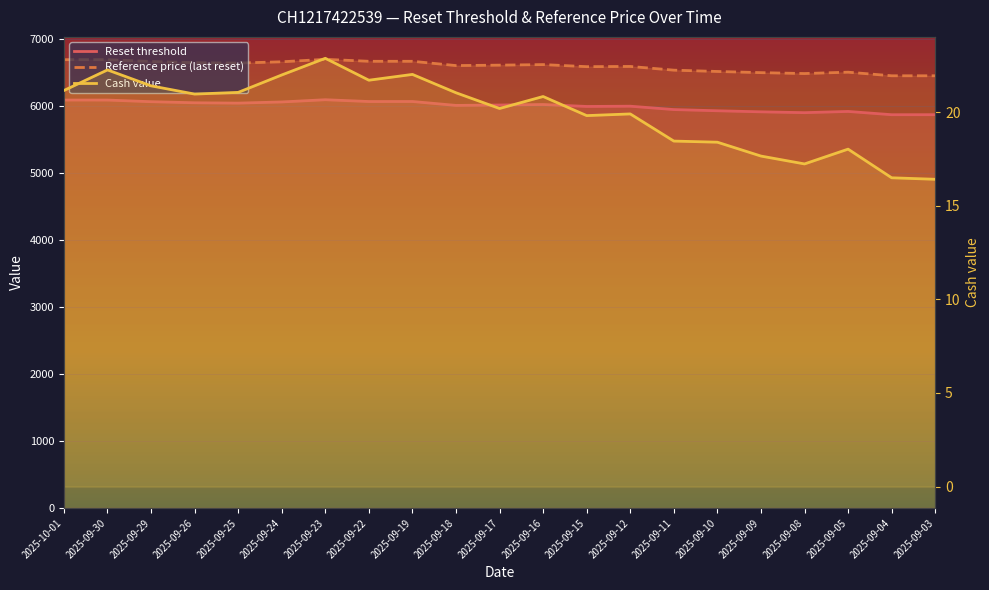

The Reference price (last reset) series shows 9834.8 at 2025-09-30. True or false?

False